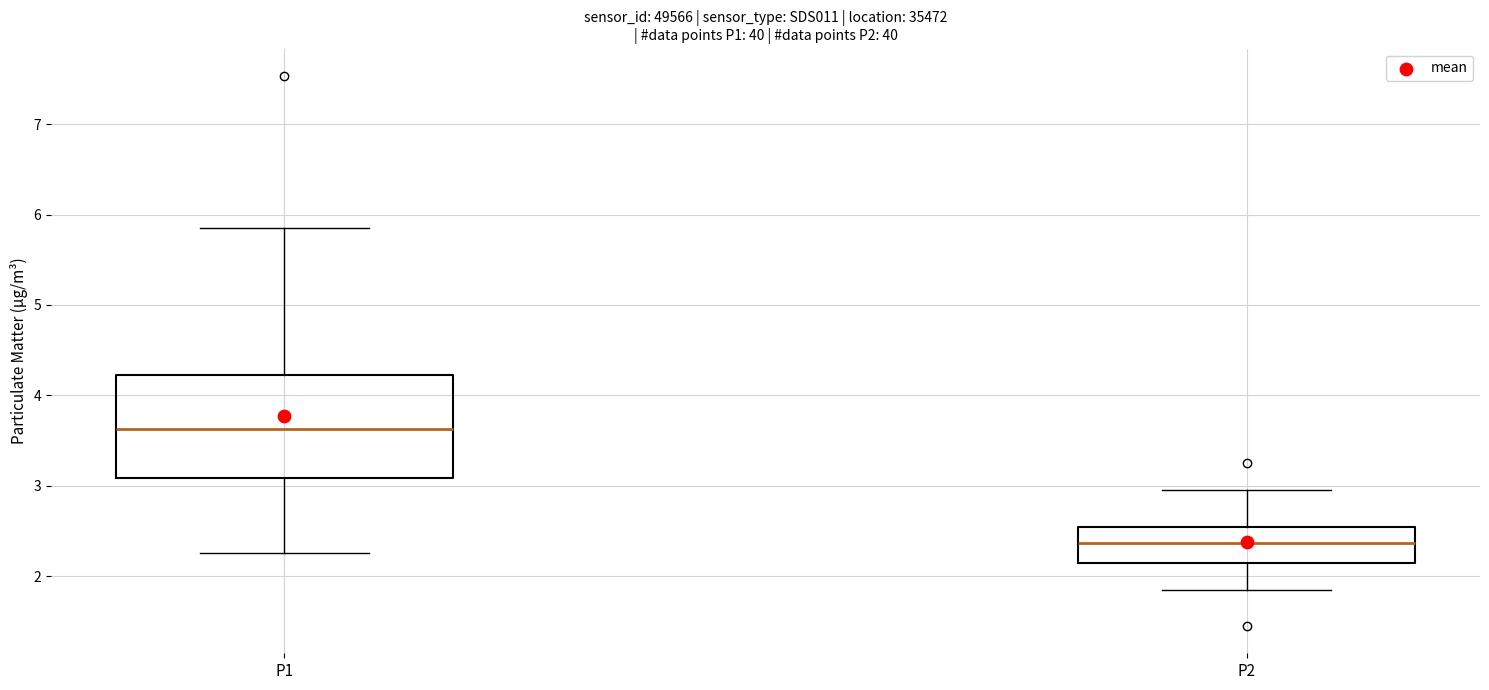

Where does the median line of the box for P1 sit on the y-axis? The values are not printed on the chart, so give them approximately, as read against the axis.

3.6